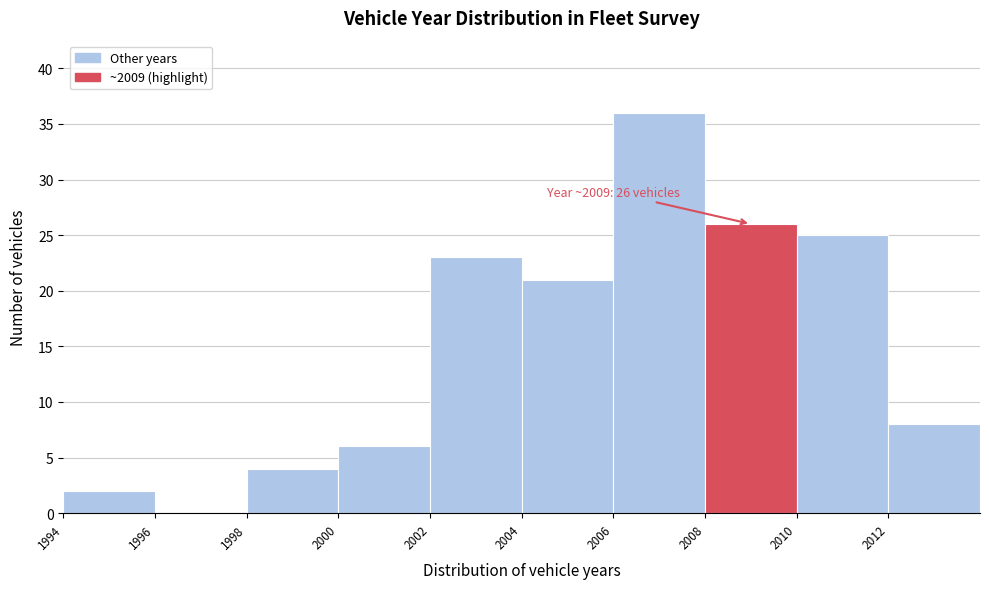

Which range on the x-axis has the tallest bar?

2006 to 2008